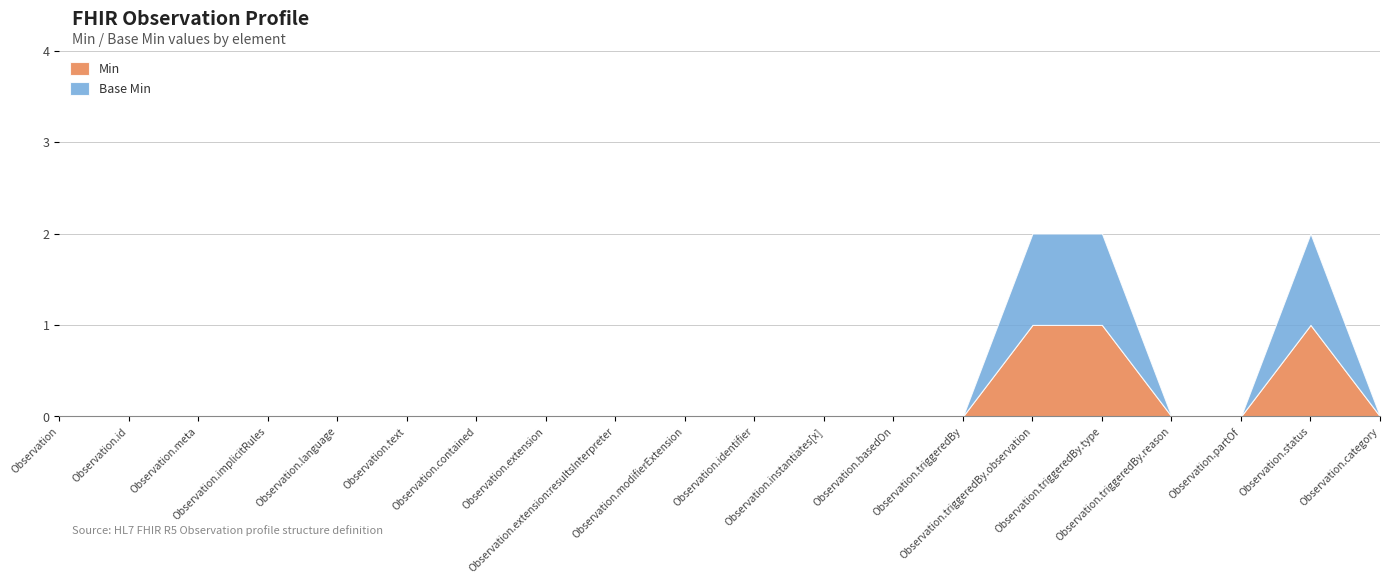

True or false: Min and Base Min intersect in this chart.

False